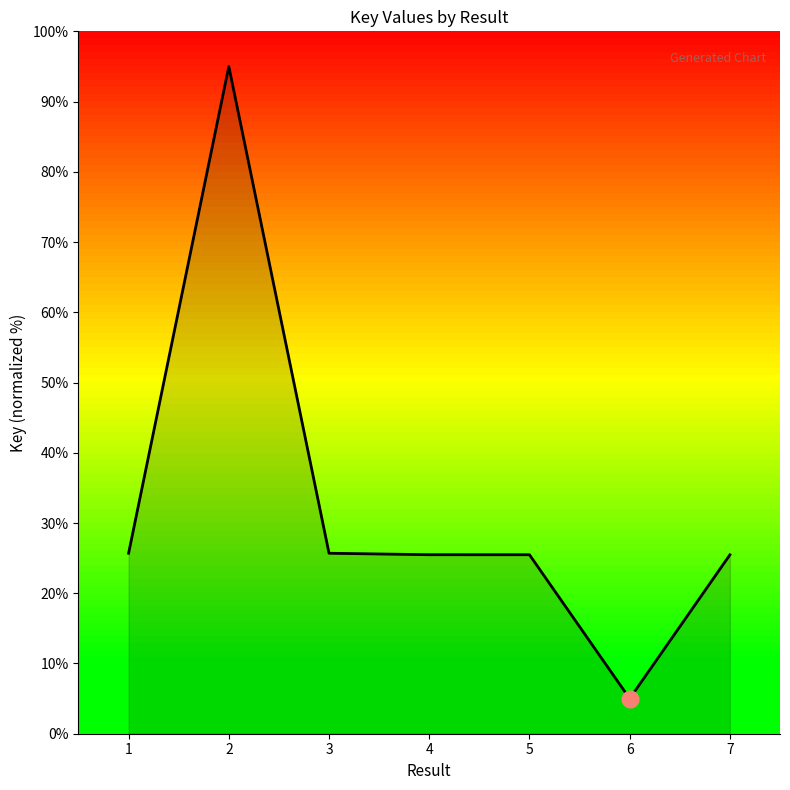

What is the difference between the maximum and minimum values?

90.0